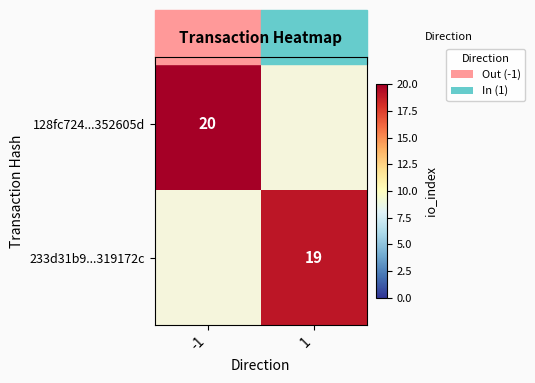

How many data points does each series have?

2